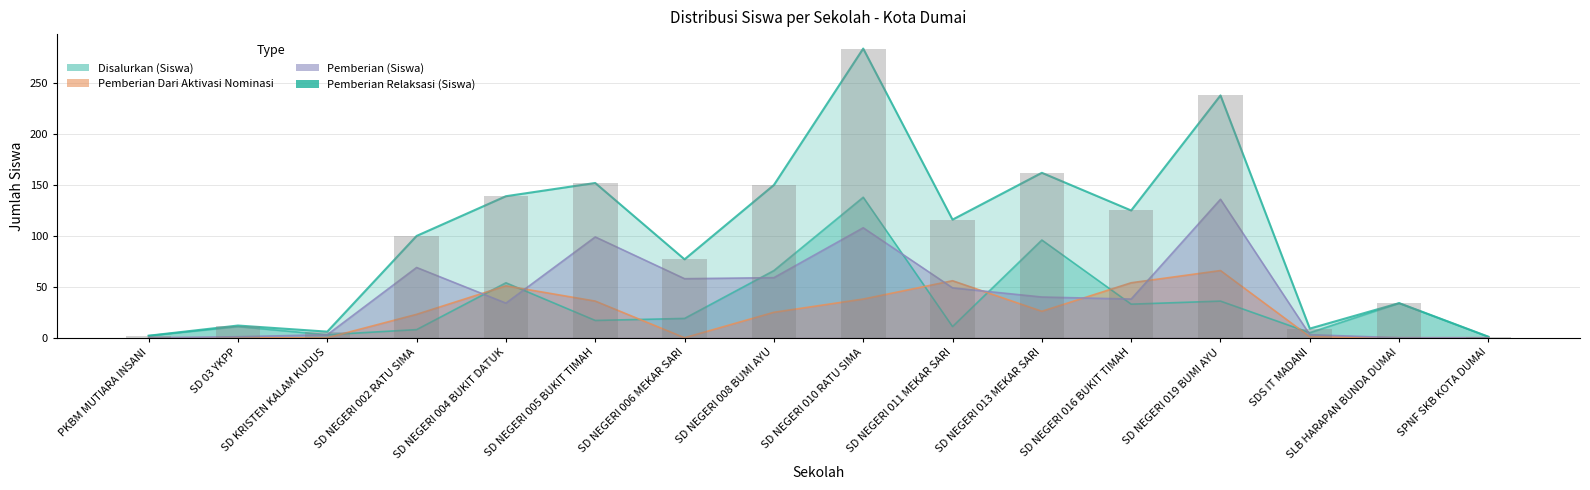

The value of Disalurkan (Siswa) at SD NEGERI 002 RATU SIMA is 100. True or false?

True